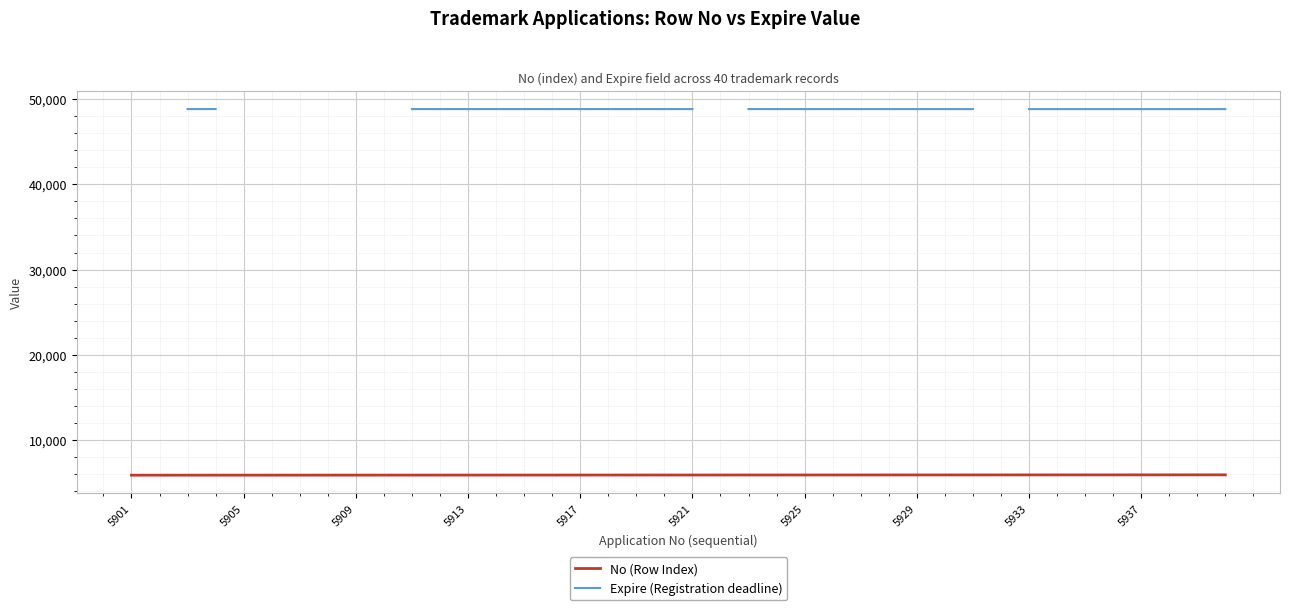

True or false: No (Row Index) and Expire (Registration deadline) intersect in this chart.

False